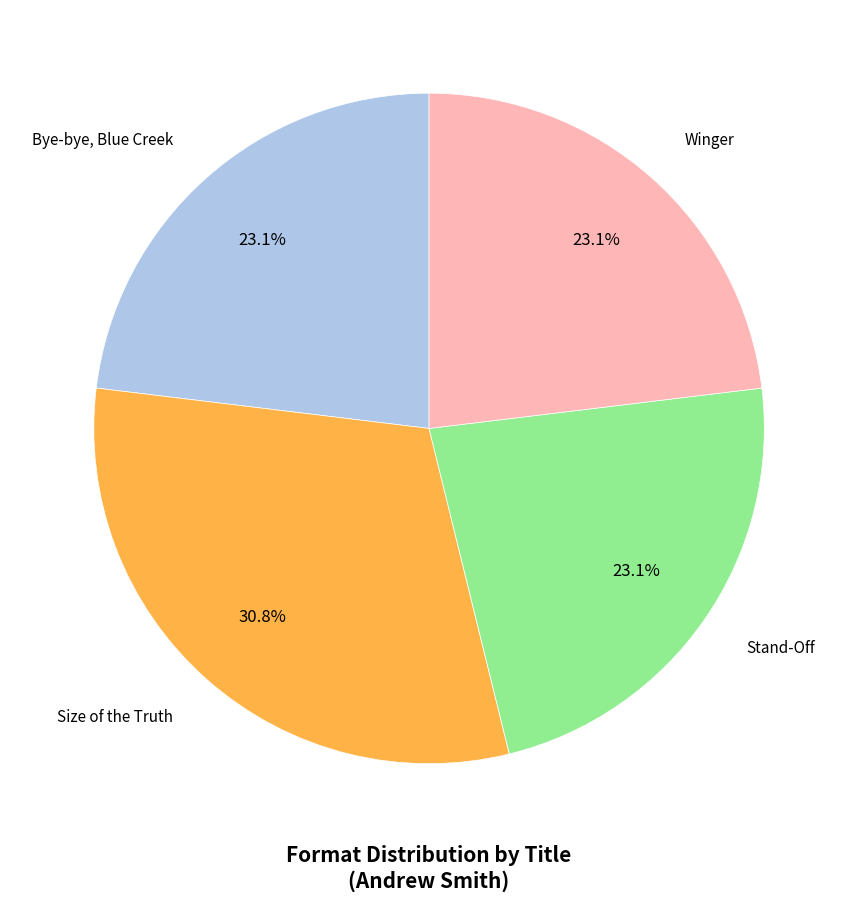

Is there any slice that represents more than half of the pie?

No